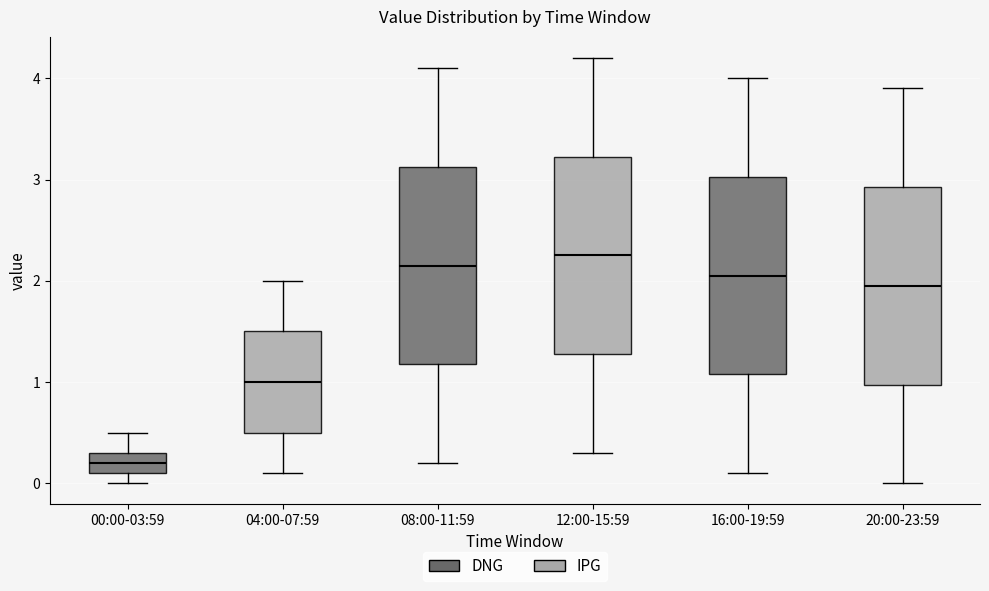

Where is the upper edge of the box for 20:00-23:59 on the y-axis? The values are not printed on the chart, so give them approximately, as read against the axis.

2.9